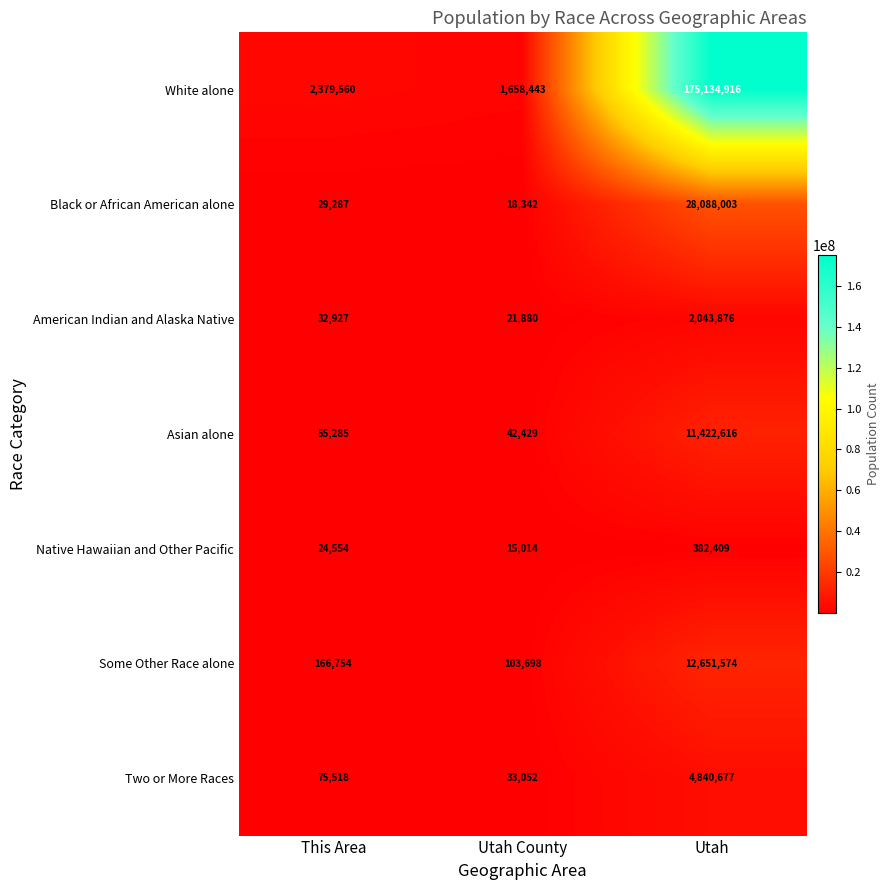

How many distinct data groups are displayed?

7